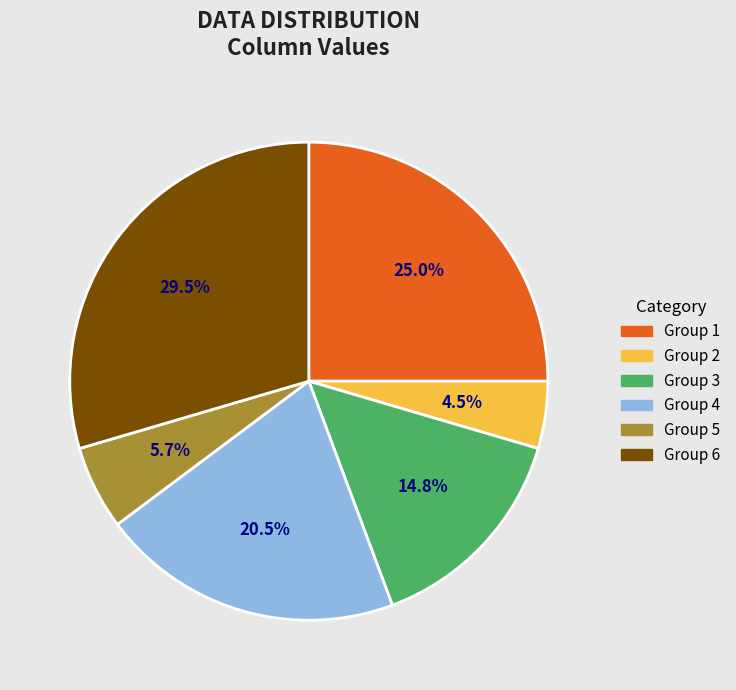

Which category has the smallest portion of the pie?

Group 2